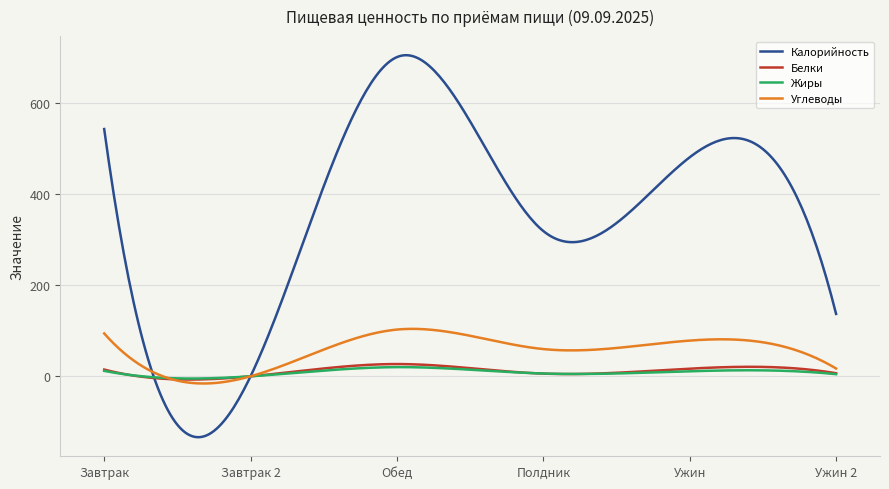

What is the minimum value shown in the chart?

-133.7